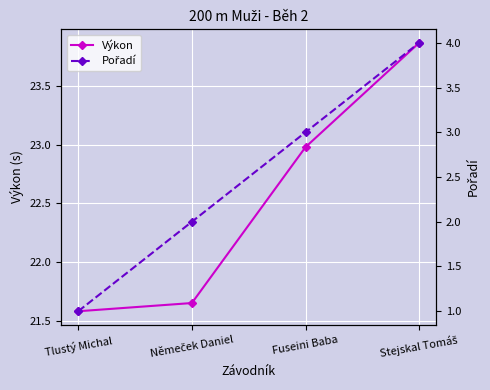

True or false: Výkon and Pořadí intersect in this chart.

False